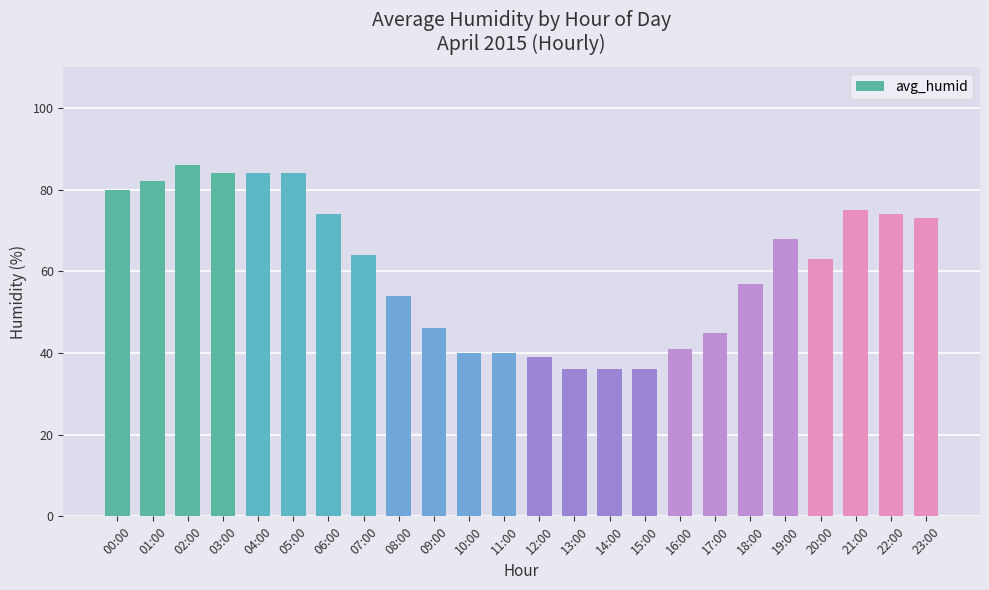

What is the label of the 18th bar from the right?

06:00